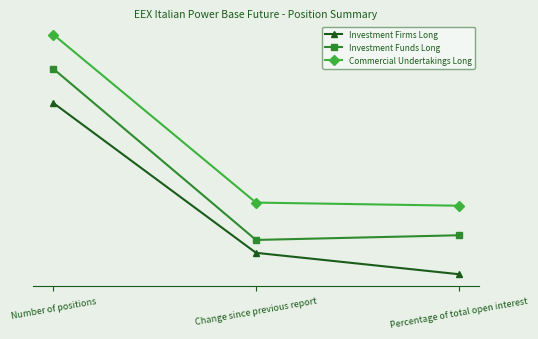

What are all the series names shown in the legend?

Investment Firms Long, Investment Funds Long, Commercial Undertakings Long